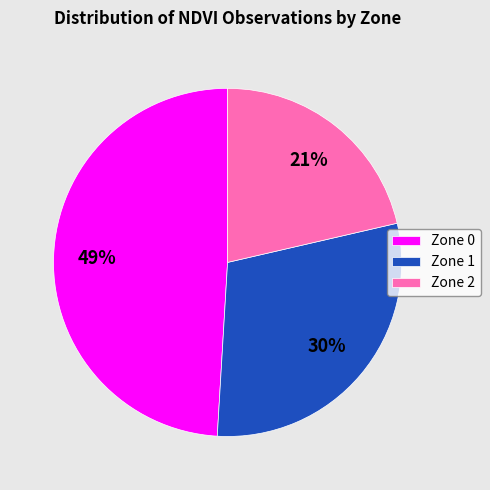

Do Zone 0 and Zone 1 together represent more than half of the pie?

Yes